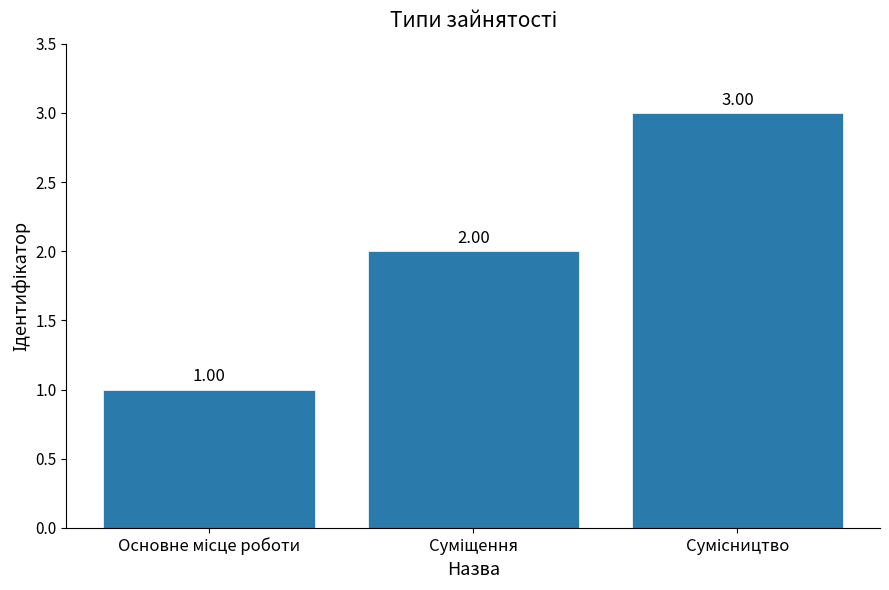

List the labels in order of value, largest first.

Сумісництво, Суміщення, Основне місце роботи